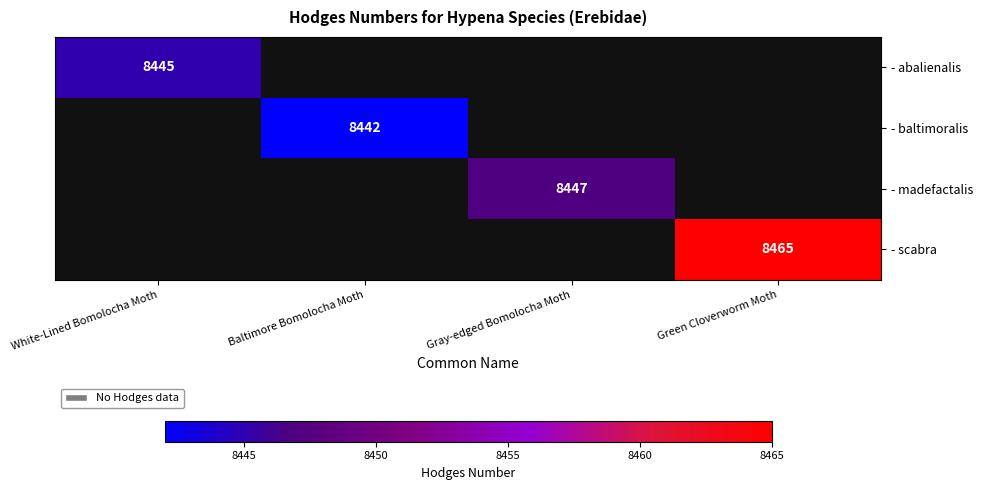

What is the maximum value shown in the chart?

8465.0